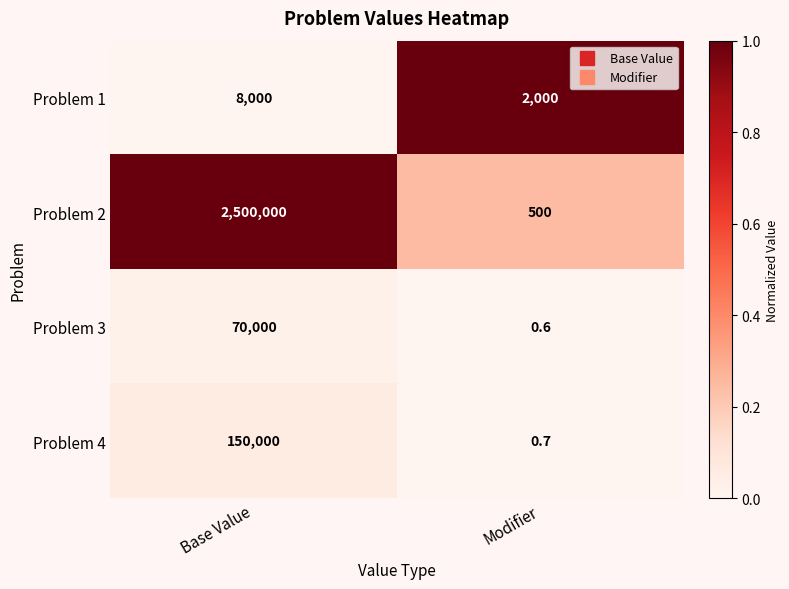

Which series has the widest spread of values?

Problem 2